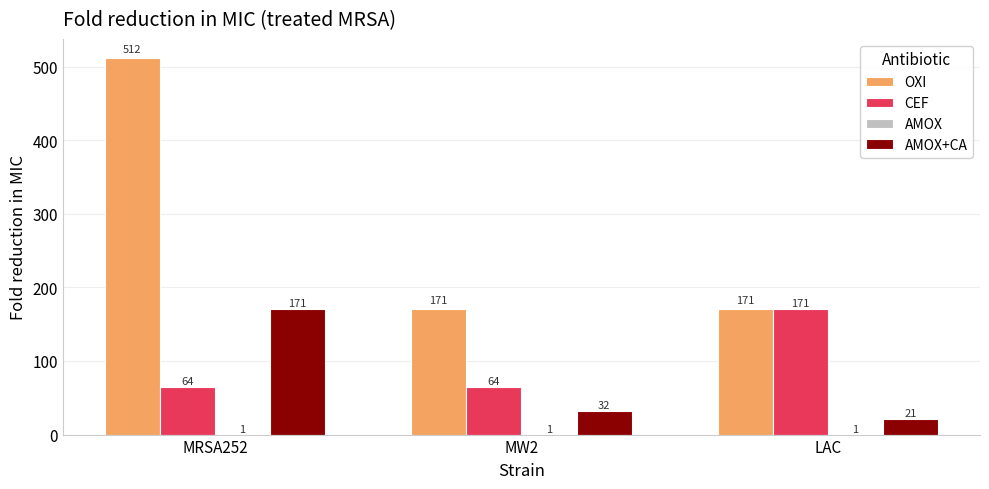

The value of CEF at MRSA252 is 64.0. True or false?

True